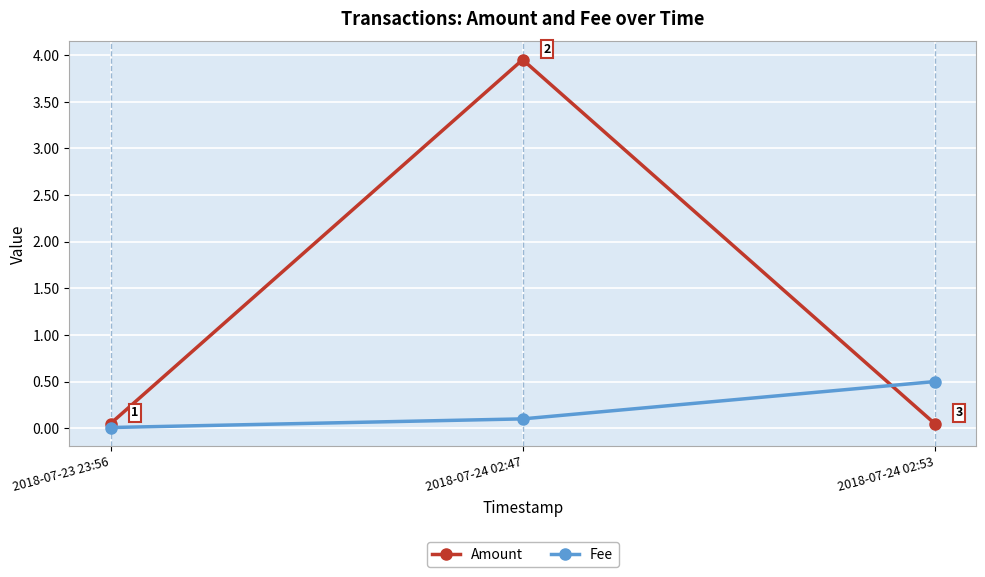

What are all the series names shown in the legend?

Amount, Fee